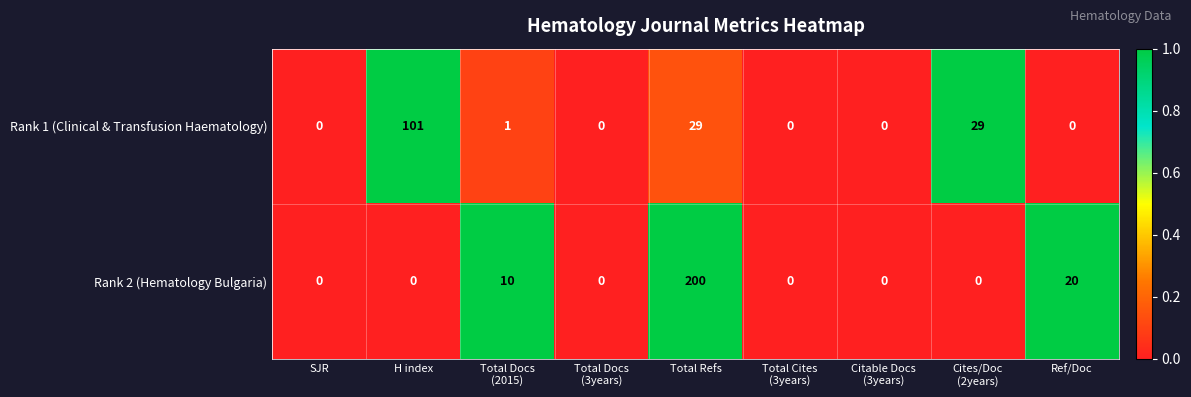

List the series in order of their peak value, highest first.

Rank 2 (Hematology Bulgaria), Rank 1 (Clinical & Transfusion Haematology)